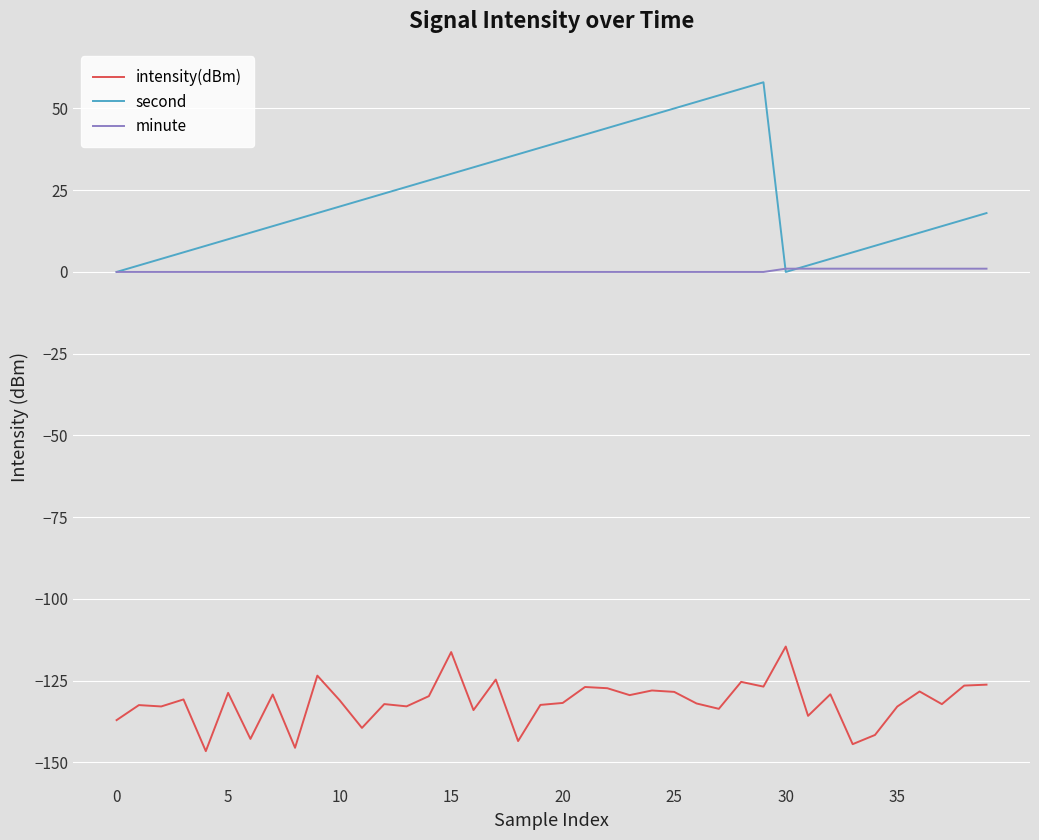

What is the difference between the second highest and minimum values in the minute series?

1.0